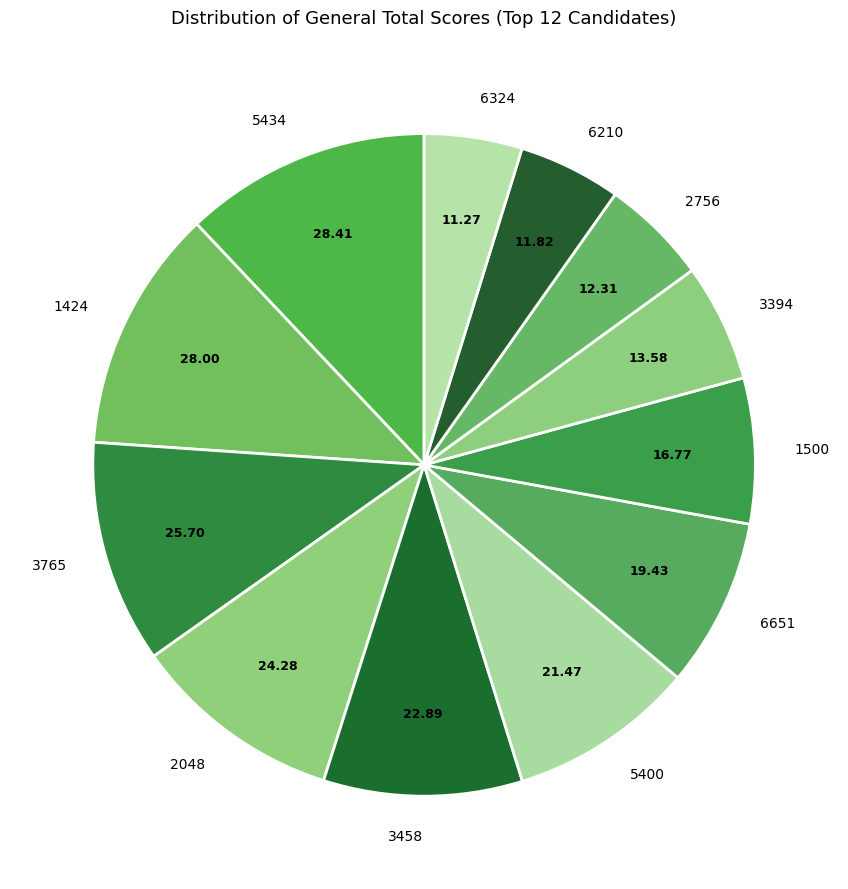

Which has a higher value, 6210 or 1424?

1424